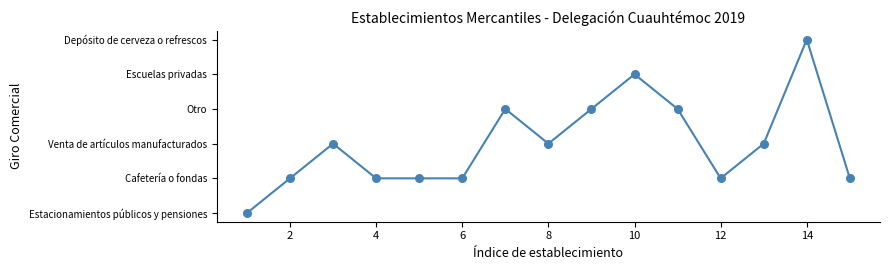

Does the chart have visible grid lines?

No